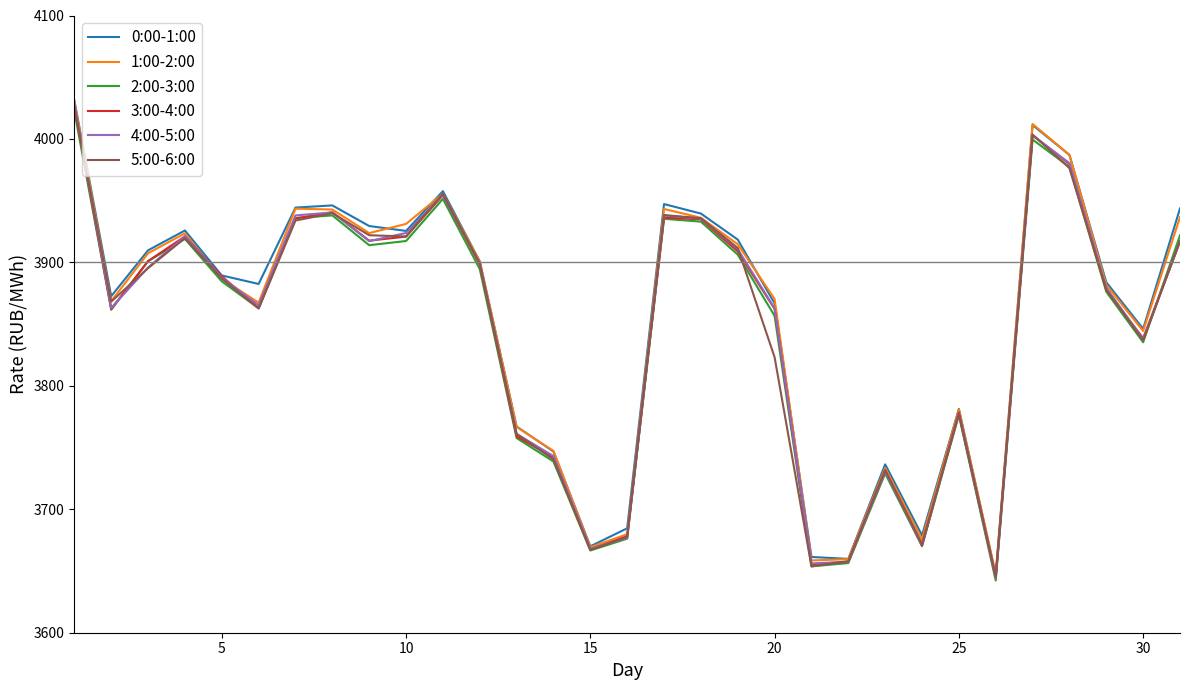

What is the maximum value shown in the chart?

4031.2